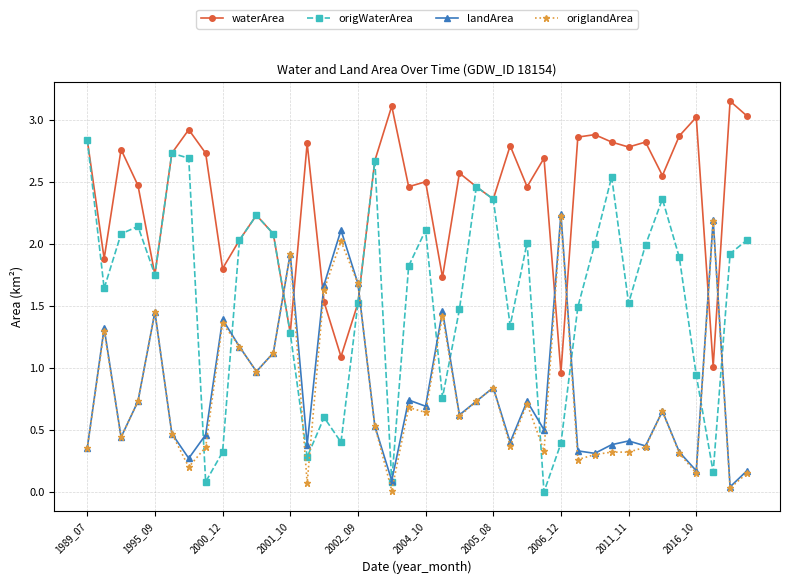

What is the value of the waterArea point at the 8th from the left?

2.7